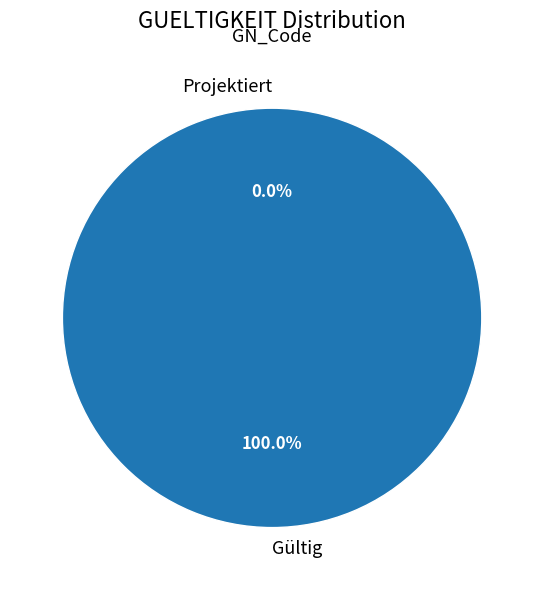

What is the smallest slice in the pie chart?

Projektiert